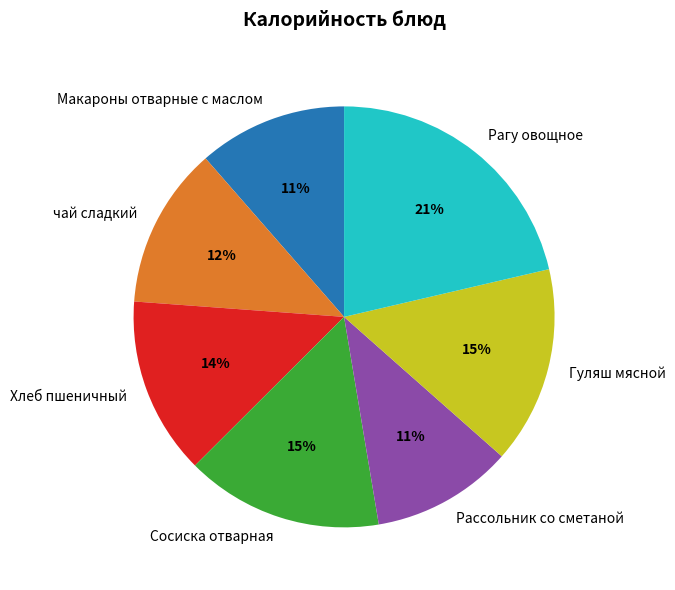

Is Макароны отварные с маслом the majority of the pie?

No